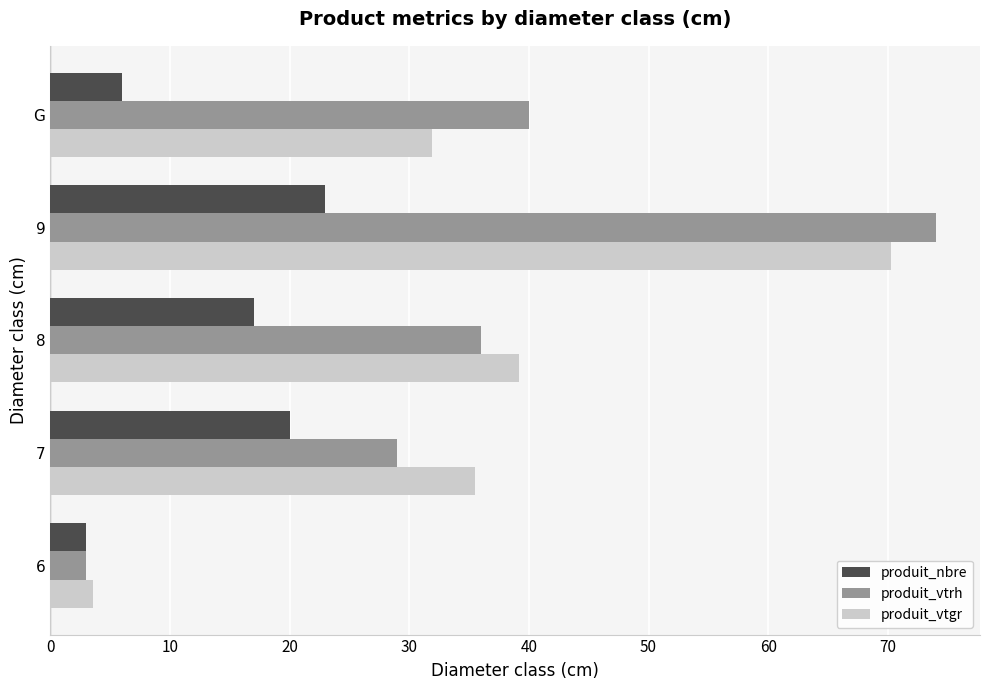

What is the total value across all series at G?

77.9